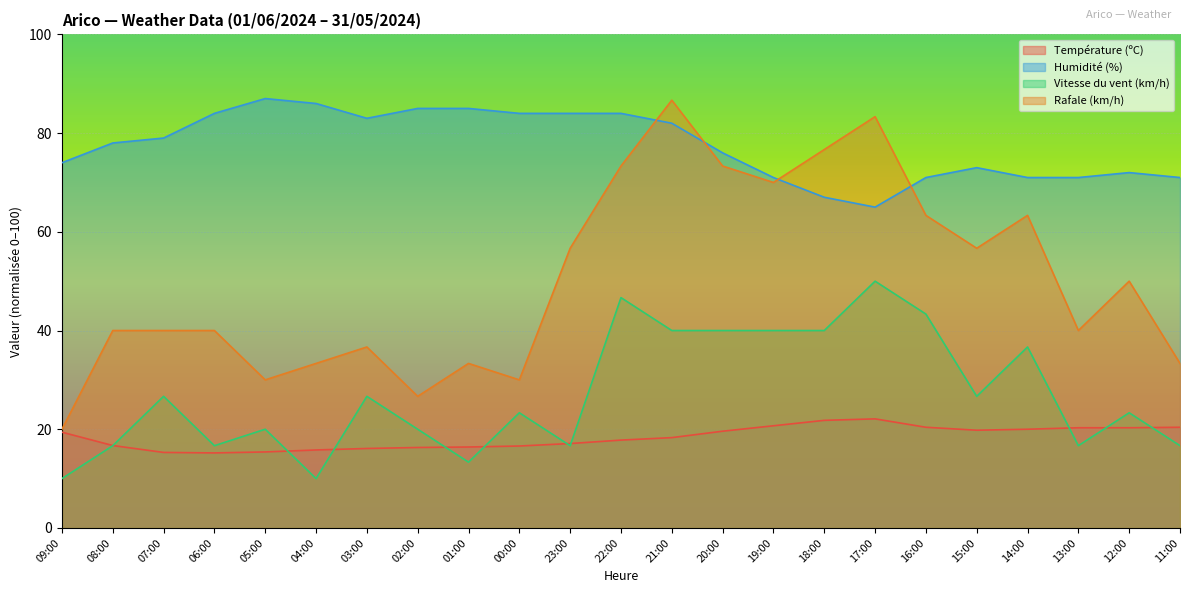

Between 02:00 and 12:00, which is larger?

12:00